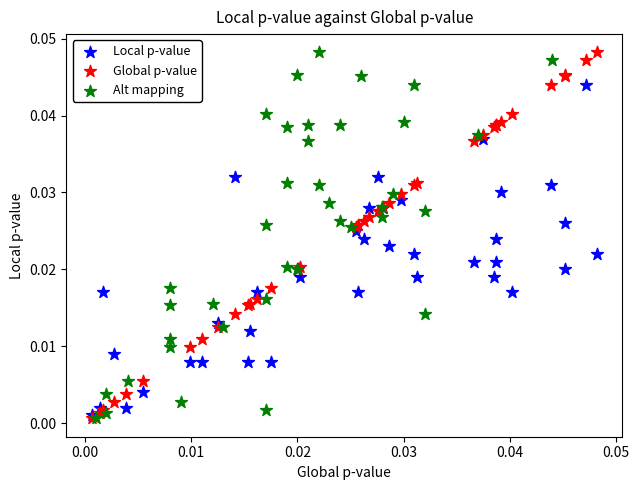

What are all the series names shown in the legend?

Local p-value, Global p-value, Alt mapping